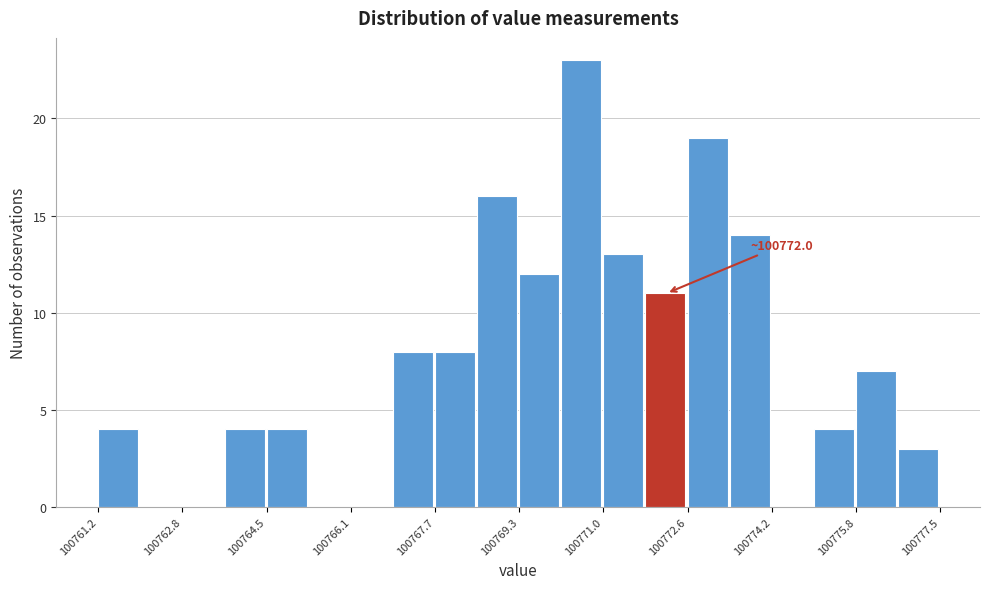

Over which range of the x-axis is the bar tallest?

100770.2 to 100771.0